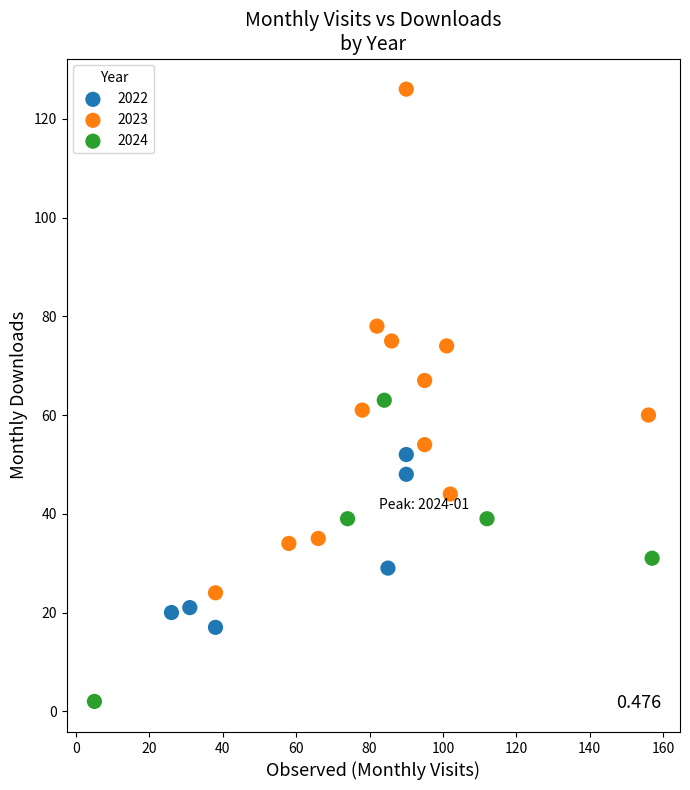

Which series contains the highest Y value?

2023